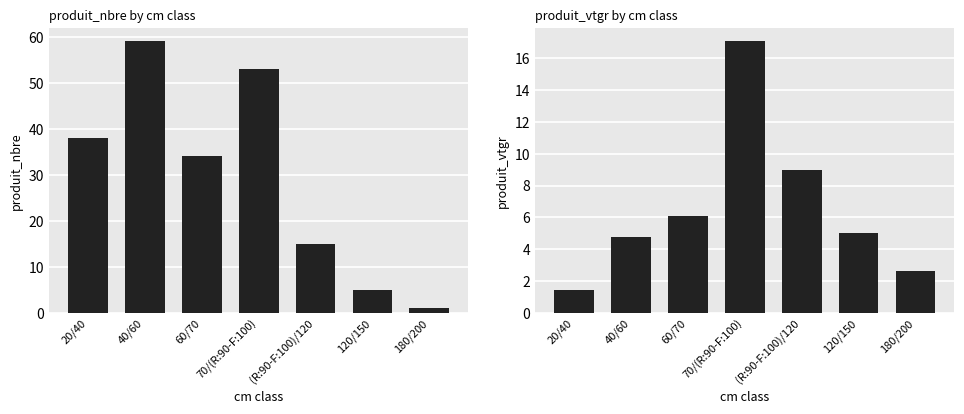

How many data points in produit_vtgr are less than 4?

2